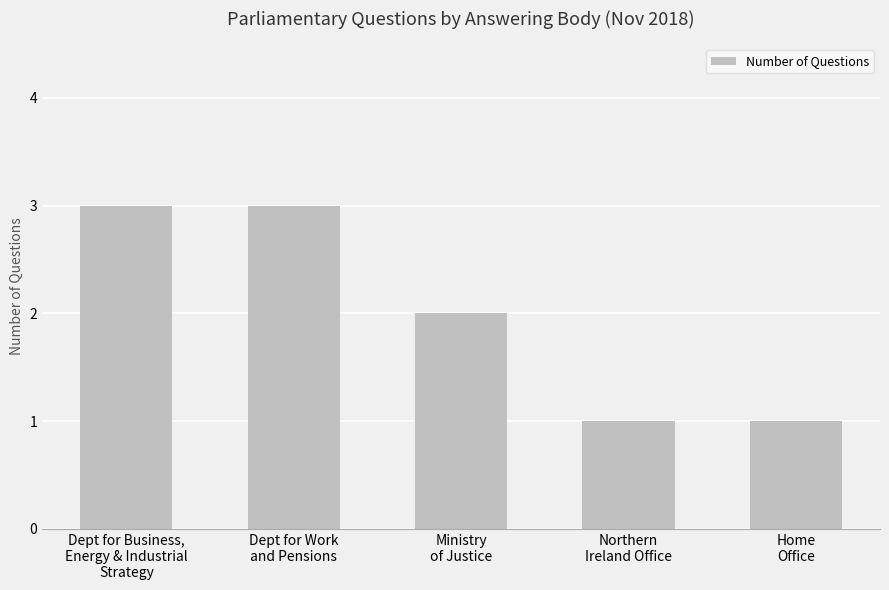

How many distinct data groups are displayed?

1